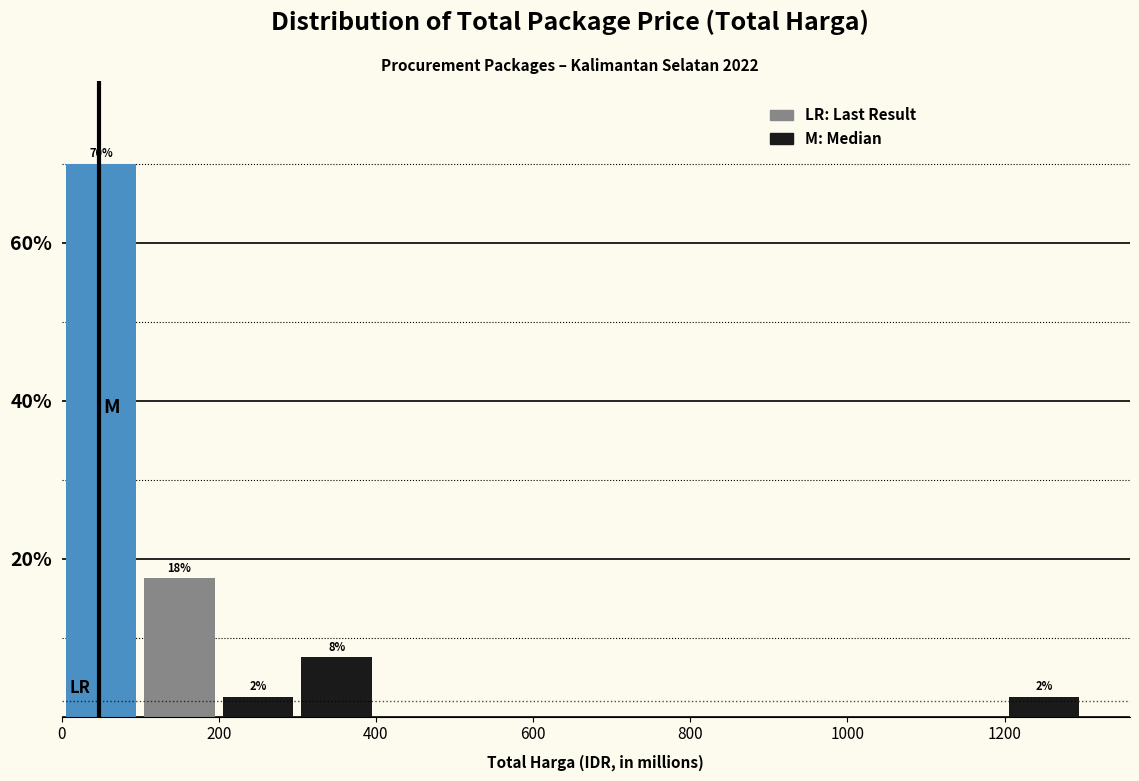

Over which range of the x-axis is the bar tallest?

0 to 100